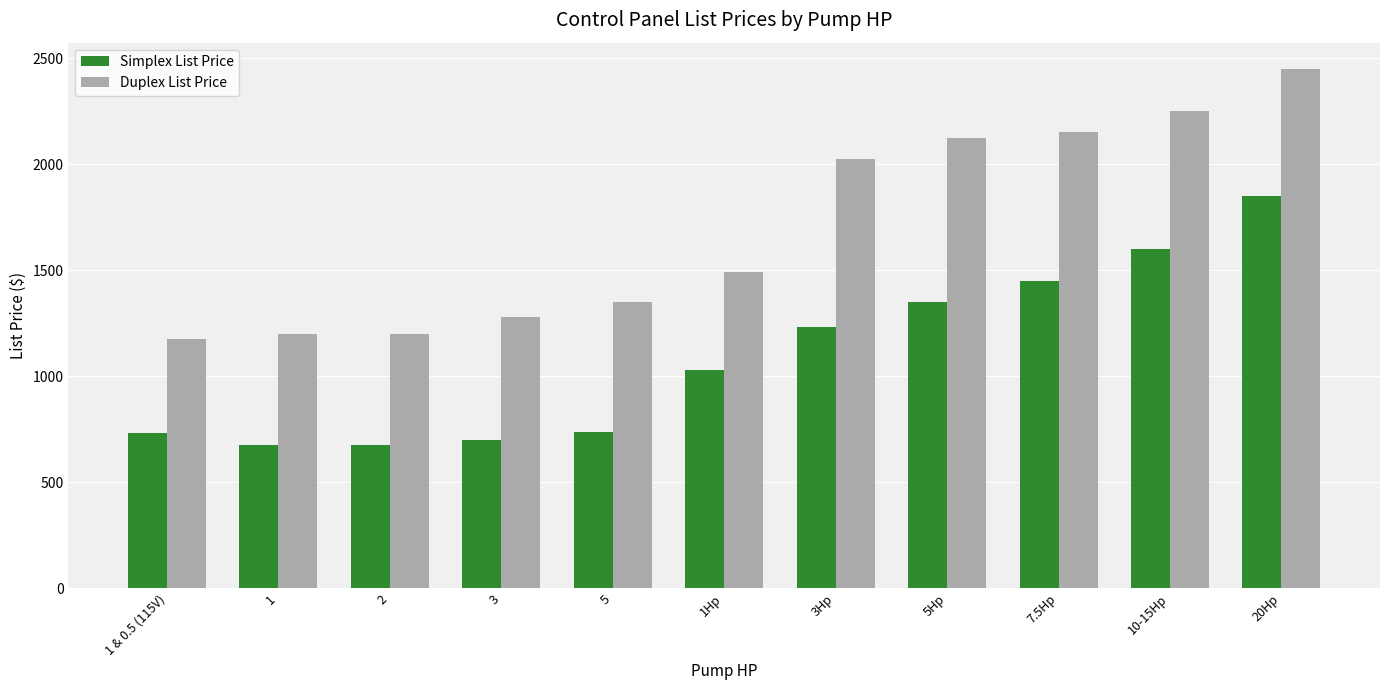

At how many categories does at least one series exceed 1020?

11